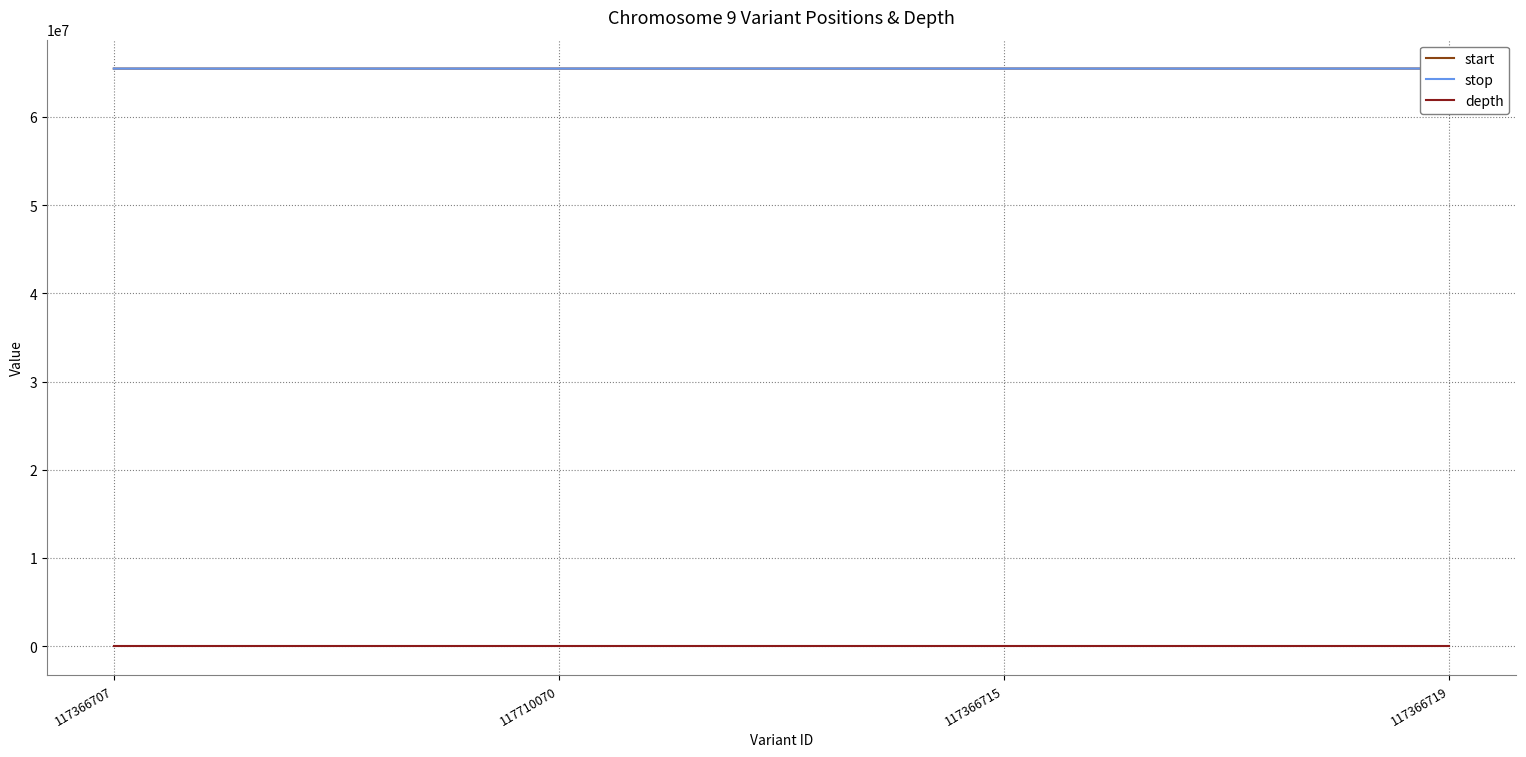

Reading right to left, what are all the values shown in this chart?

start: 117366719=65487859	117366715=65486964	117710070=65485503	117366707=65483778
stop: 117366719=65487860	117366715=65486965	117710070=65485504	117366707=65483779
depth: 117366719=8	117366715=13	117710070=8	117366707=6